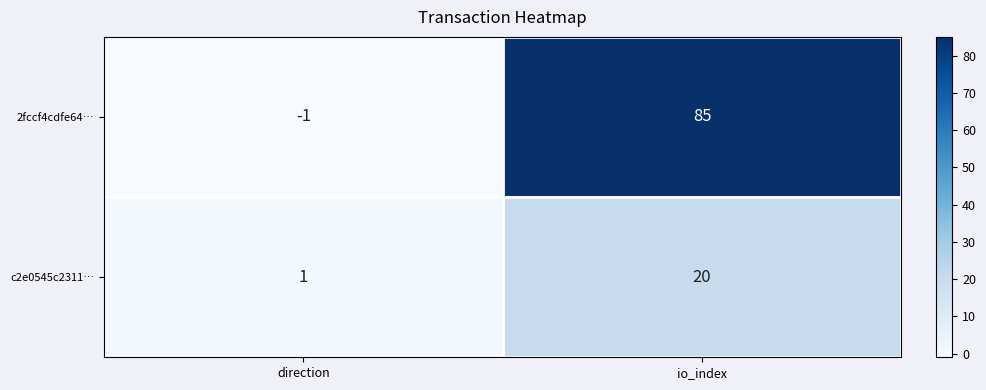

What is the sum of all 2fccf4cdfe64… values?

84